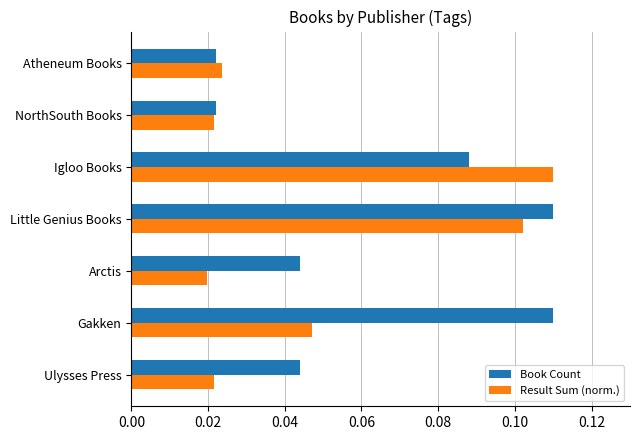

Which series has the widest spread of values?

Result Sum (norm.)